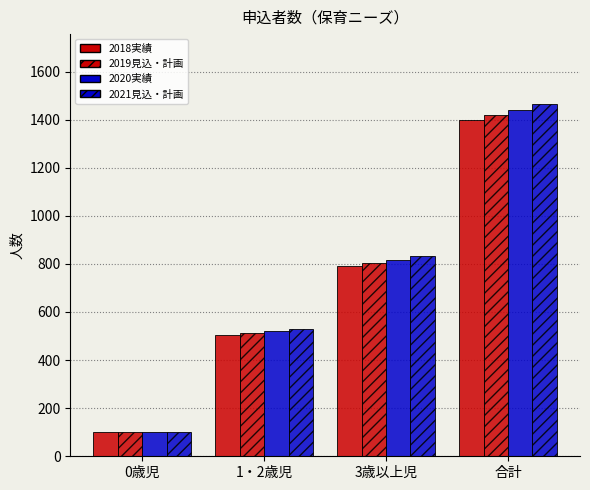

How many bars are there in total?

16